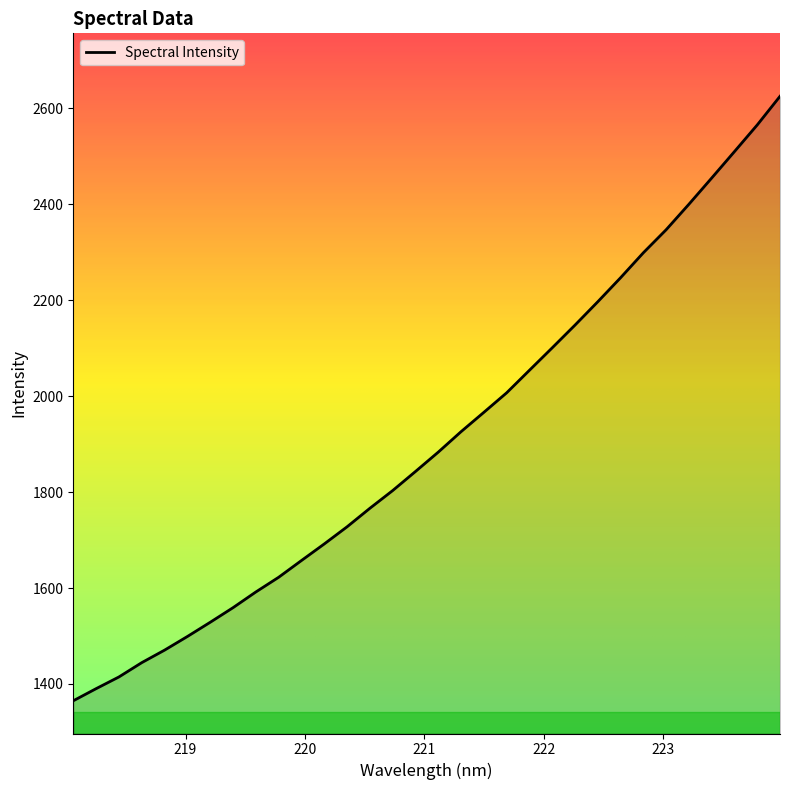

What is the greatest value displayed?

2625.2